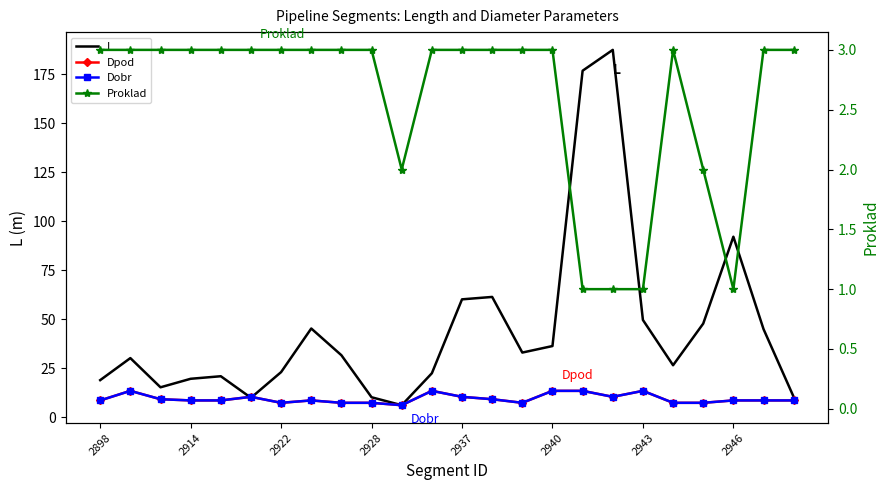

What are all the series names shown in the legend?

L, Dpod, Dobr, Proklad